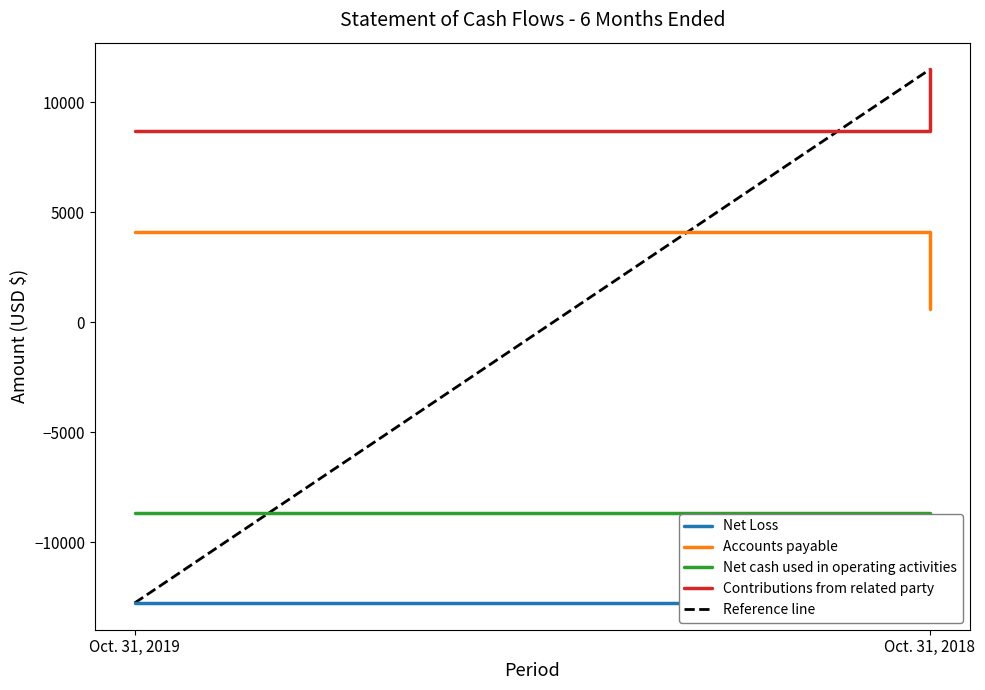

How many series are shown in this chart?

5